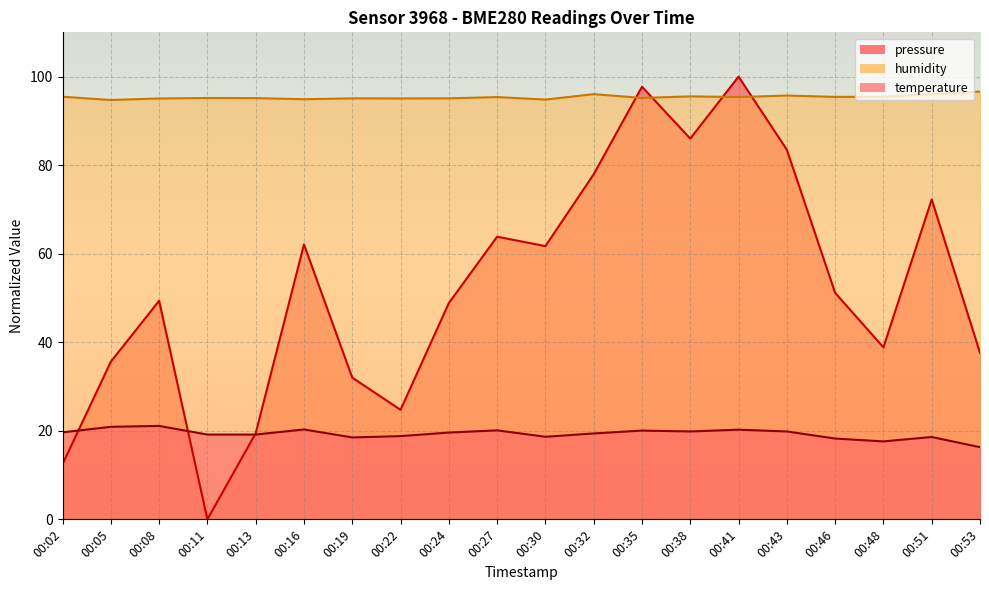

True or false: humidity and temperature cross at least once.

False